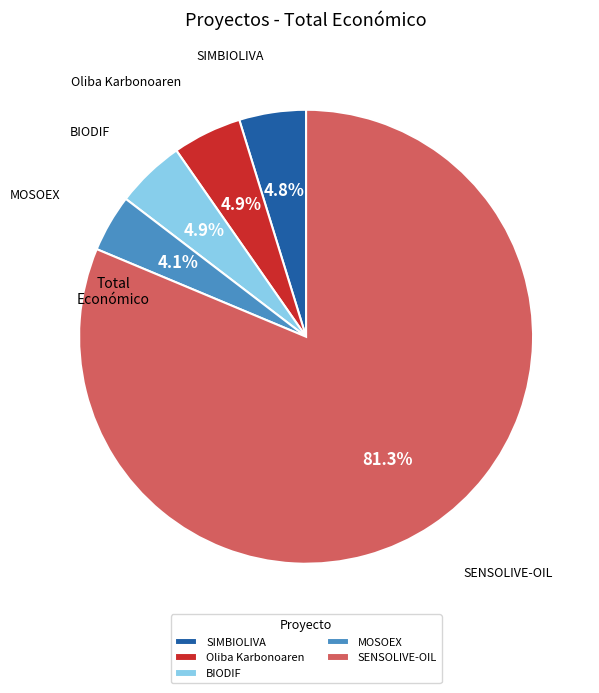

How many segments does this pie chart have?

5